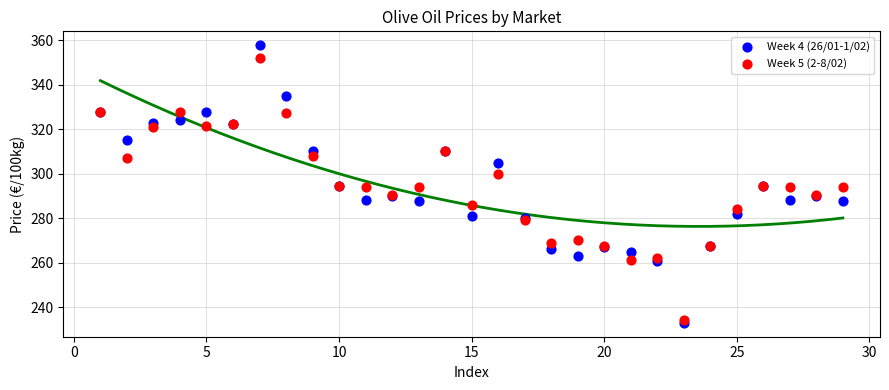

Which series reaches the maximum Y coordinate?

Week 4 (26/01-1/02)